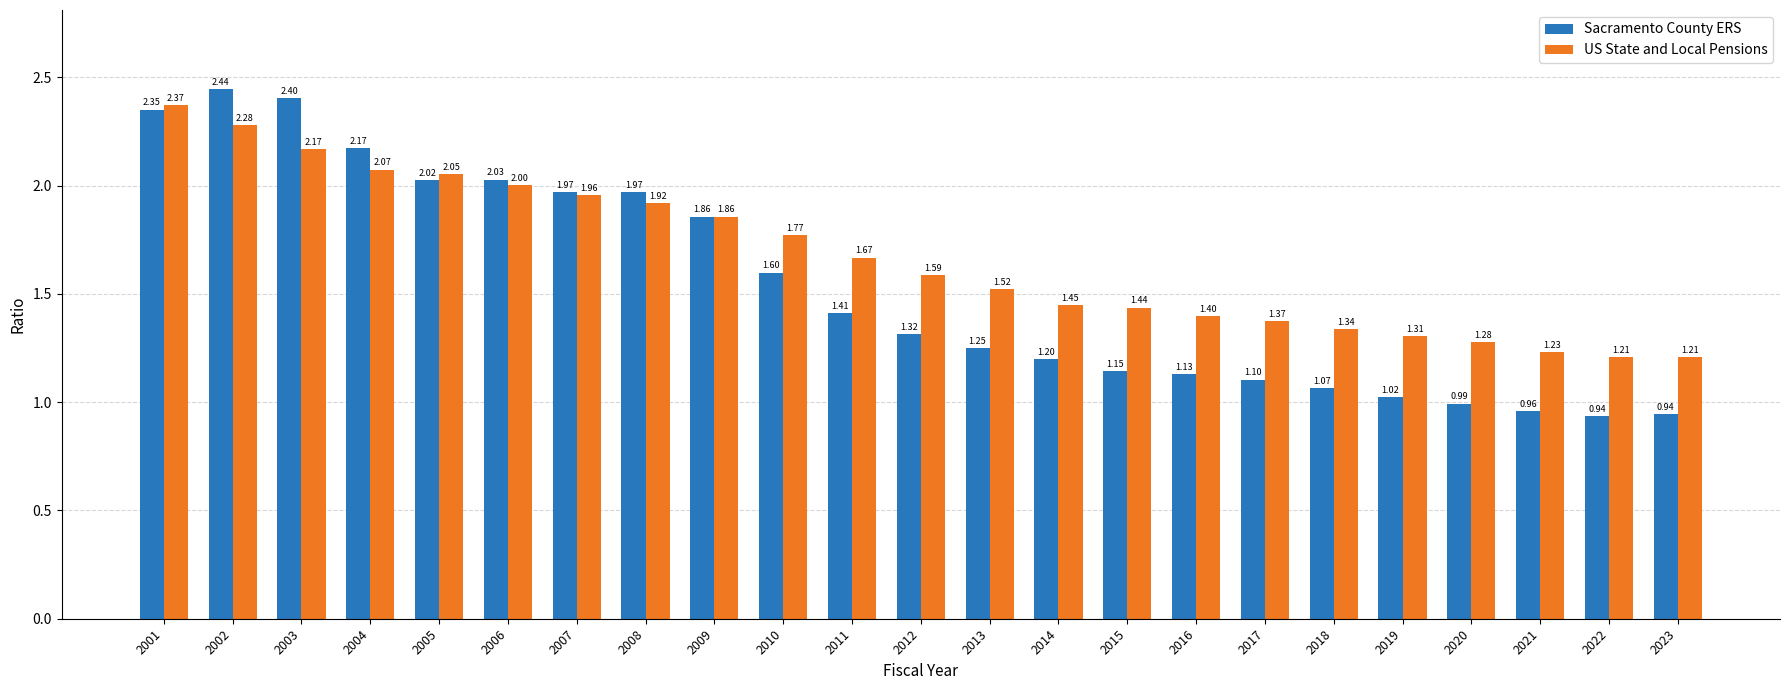

Does the chart contain stacked bars?

No